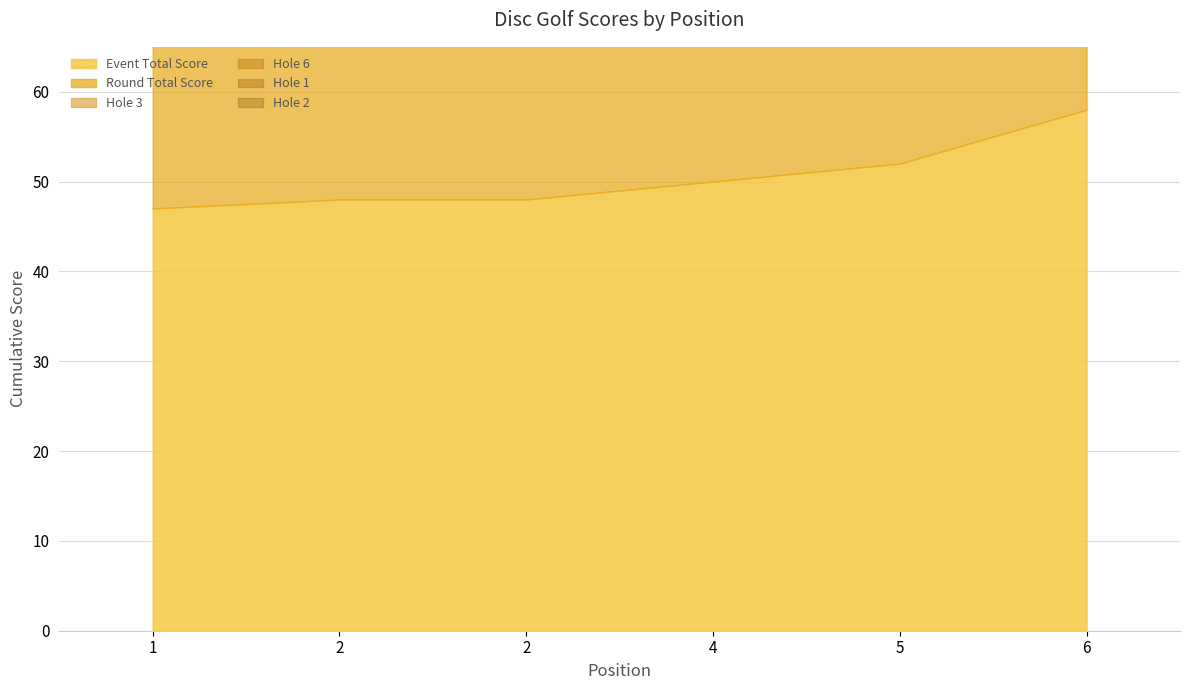

How many lines are shown in the chart?

6